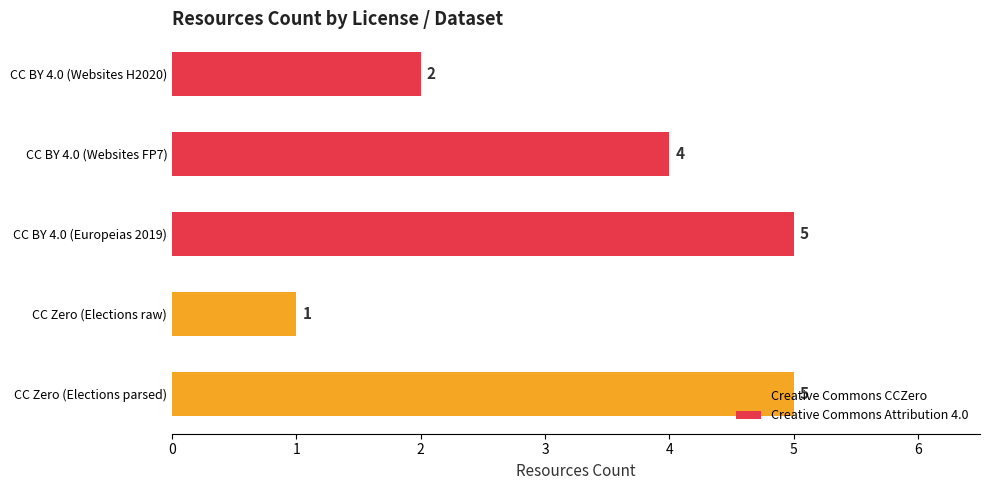

What is the sum of all values?

17